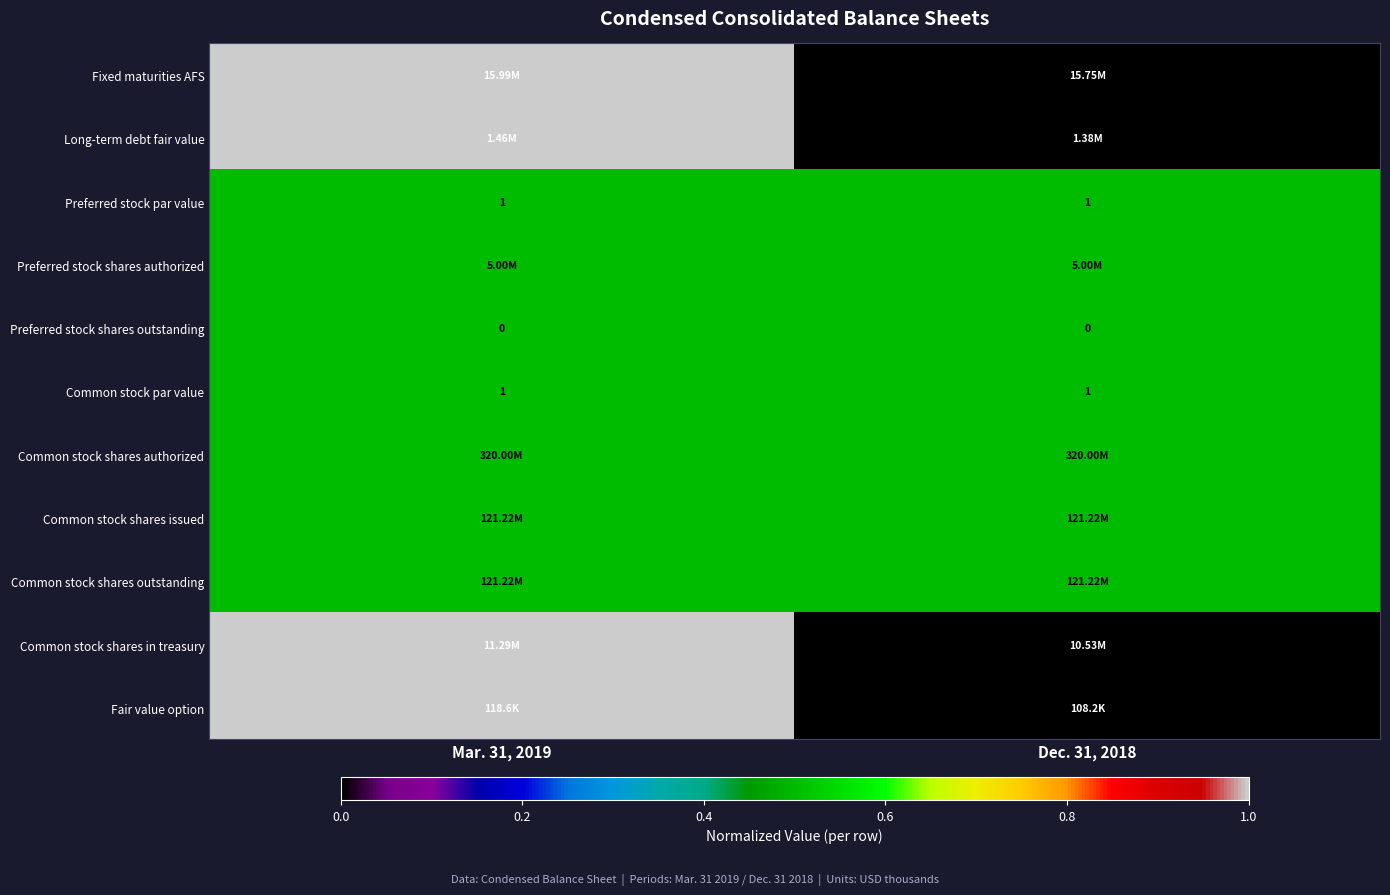

The Common stock par value series shows 0.2 at Mar. 31, 2019. True or false?

False